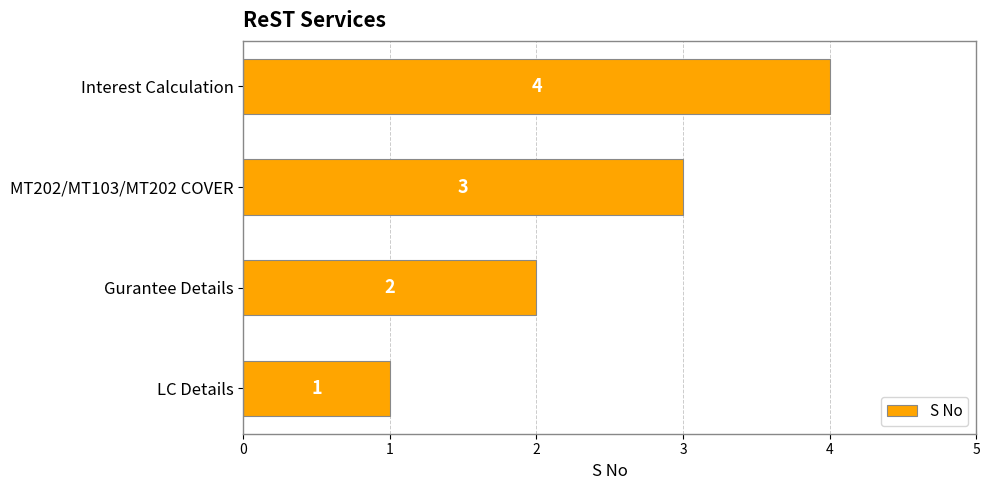

What is the difference between the maximum and minimum values?

3